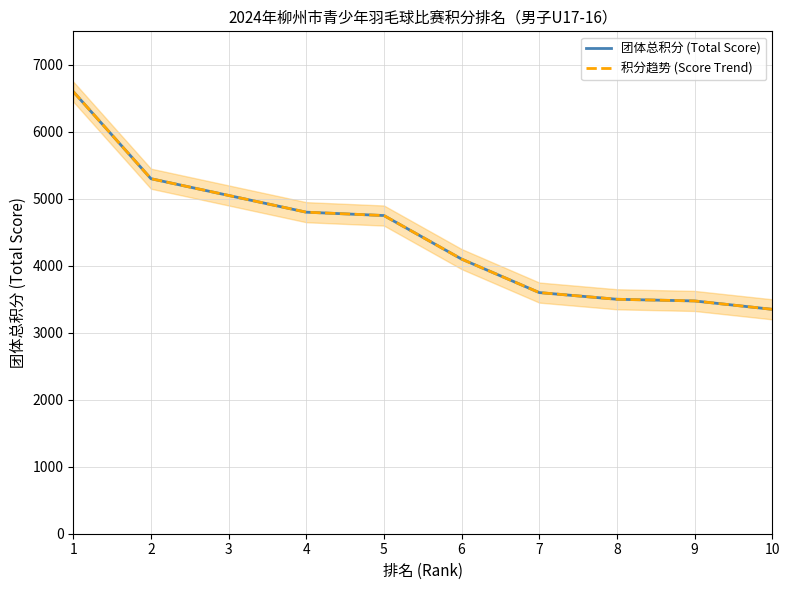

What is the value of the 团体总积分 (Total Score) point at the 1st from the left?

6600